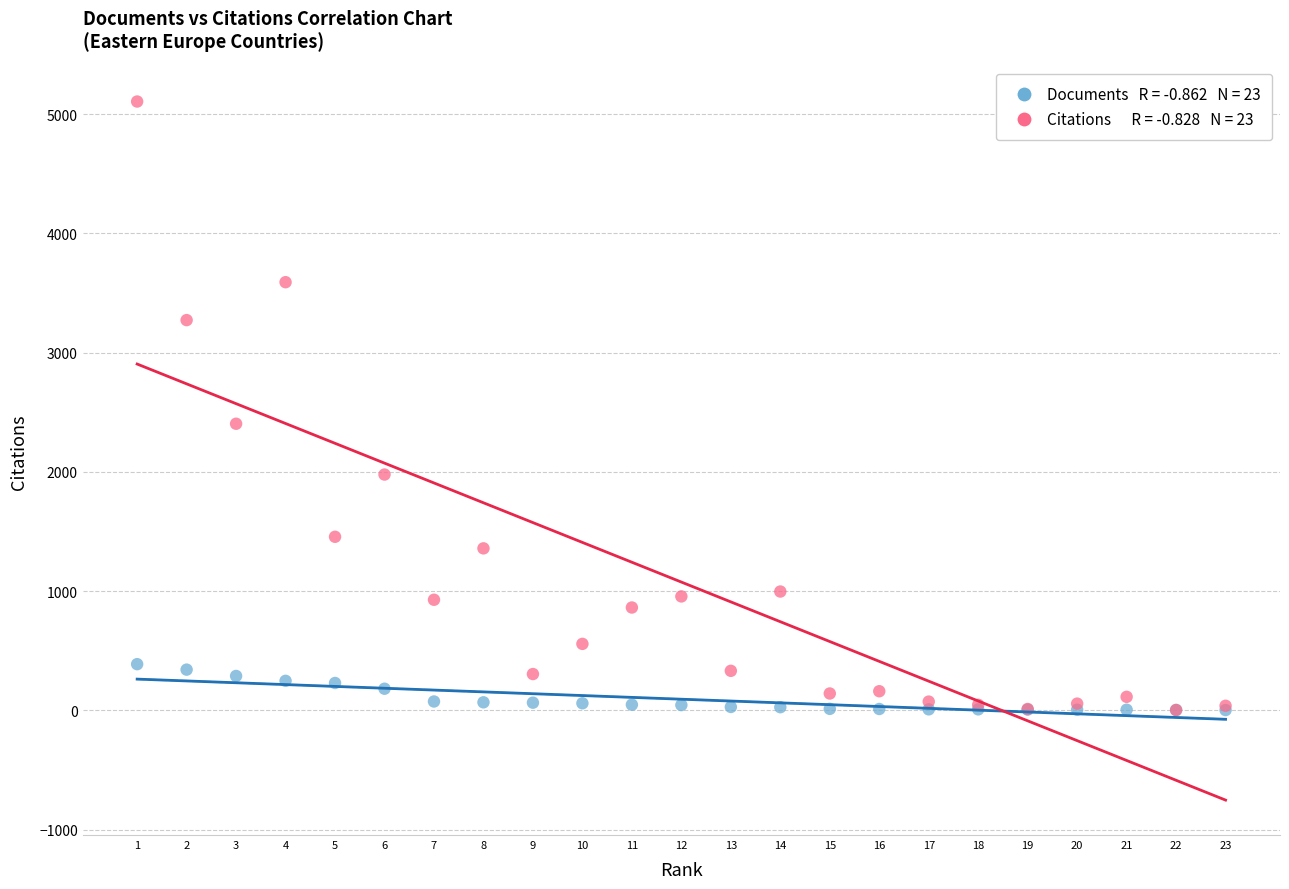

Across all series, what Y value is closest to 2553?

2403